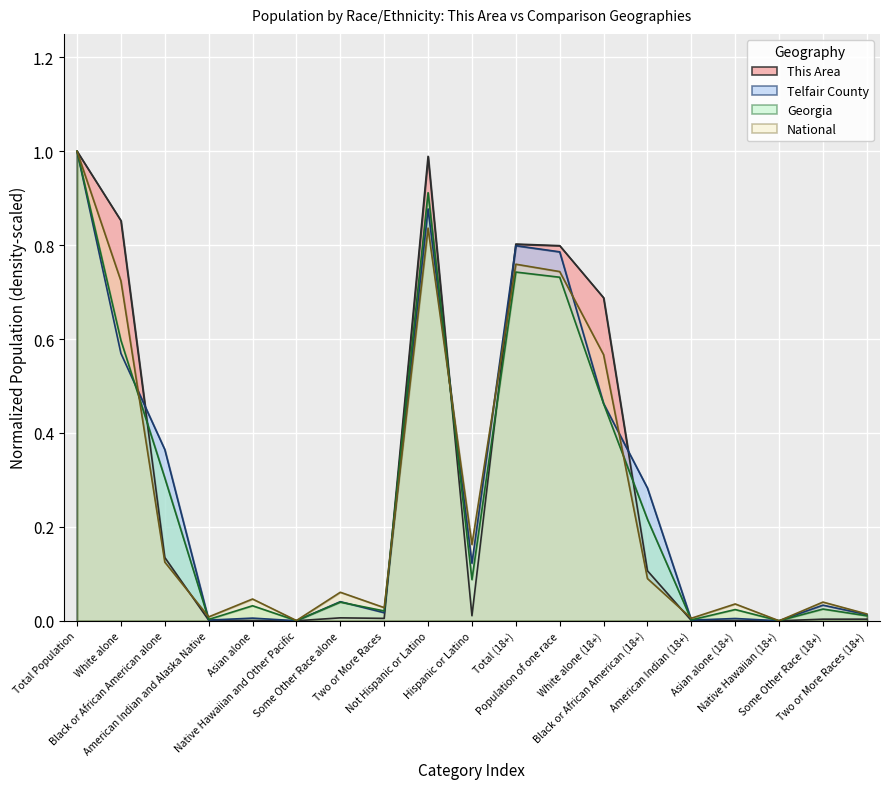

In National, how many points are lower than both neighbors (excluding endpoints)?

6